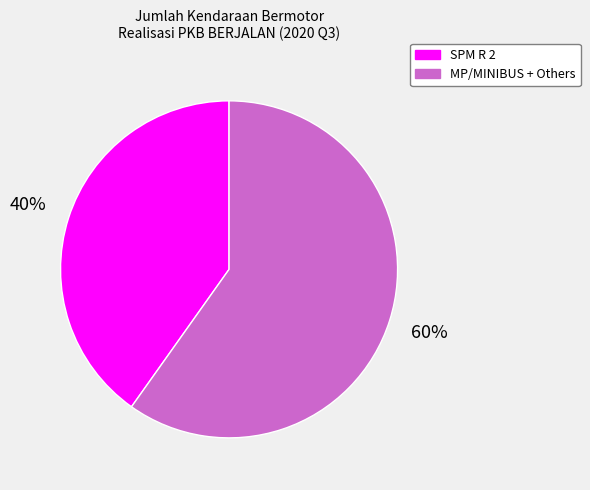

How many segments does this pie chart have?

2